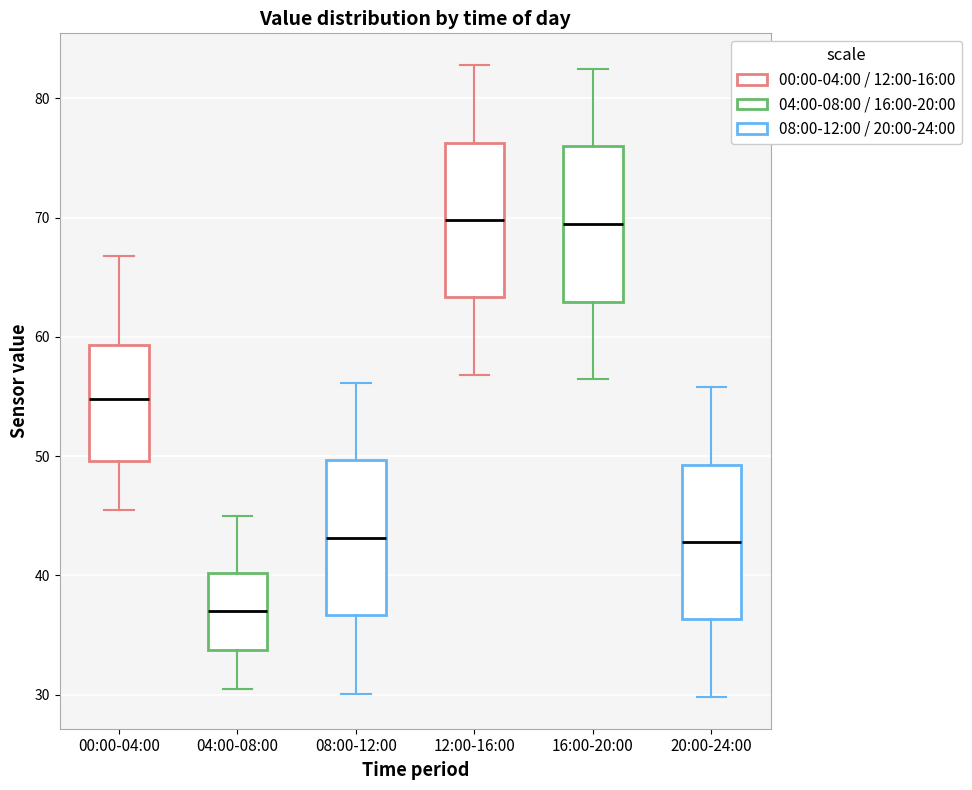

Reading left to right, transcribe this box plot: for each box, give where its median line is, the range the box spans, and where its two whiskers end, as read against the y-axis. The values are not printed on the chart, so give them approximately, as read against the axis.

00:00-04:00: median 55, box 50 to 59, whiskers 46 to 67
04:00-08:00: median 37, box 34 to 40, whiskers 31 to 45
08:00-12:00: median 43, box 37 to 50, whiskers 30 to 56
12:00-16:00: median 70, box 63 to 76, whiskers 57 to 83
16:00-20:00: median 69, box 63 to 76, whiskers 57 to 83
20:00-24:00: median 43, box 36 to 49, whiskers 30 to 56